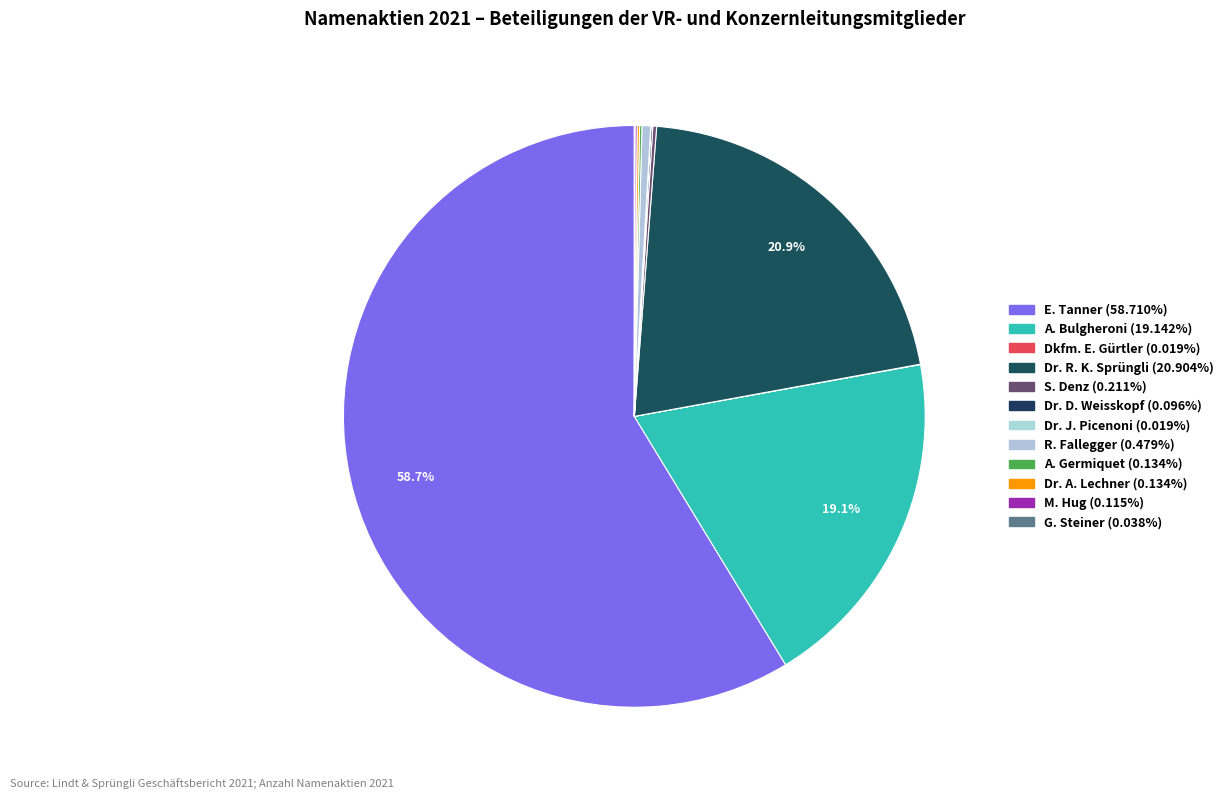

How many segments does this pie chart have?

12